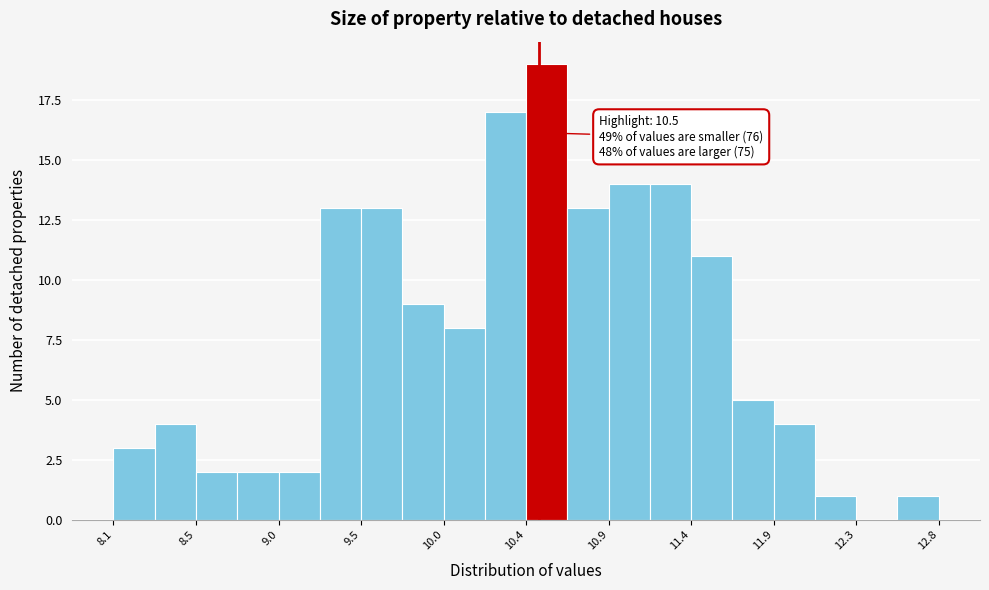

Which range on the x-axis has the tallest bar?

10.45 to 10.65